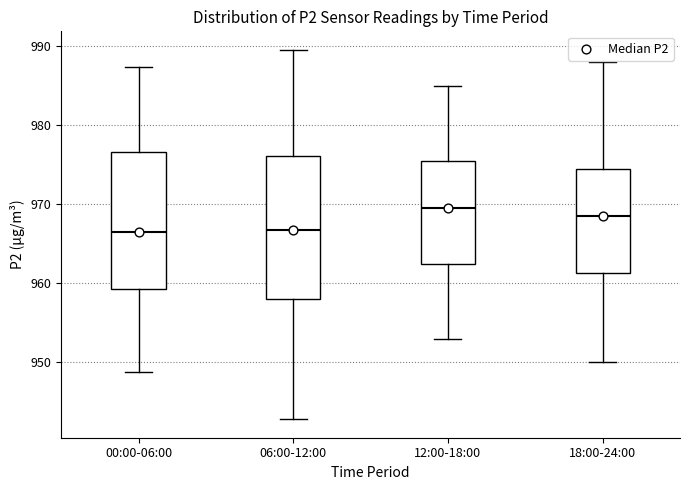

Reading left to right, transcribe this box plot: for each box, give where its median line is, the range the box spans, and where its two whiskers end, as read against the y-axis. The values are not printed on the chart, so give them approximately, as read against the axis.

00:00-06:00: median 967, box 959 to 977, whiskers 949 to 987
06:00-12:00: median 967, box 958 to 976, whiskers 943 to 990
12:00-18:00: median 970, box 963 to 976, whiskers 953 to 985
18:00-24:00: median 969, box 961 to 975, whiskers 950 to 988